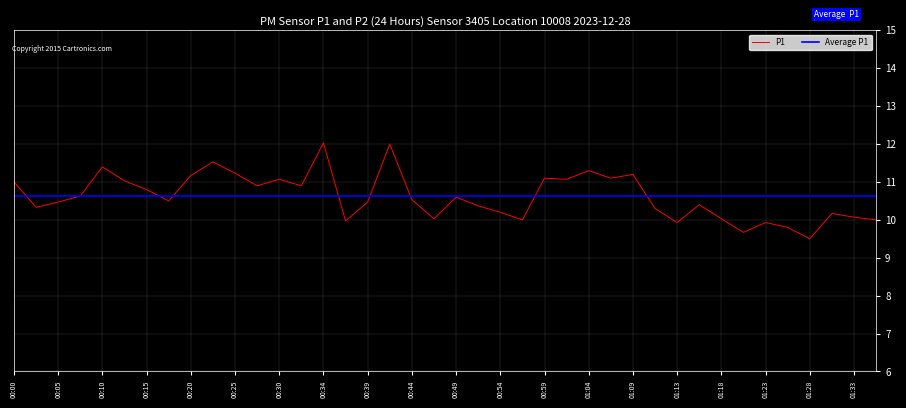

Reading left to right, transcribe all the data shown in this chart.

11.0	10.3	10.5	10.6	11.4	11.0	10.8	10.5	11.2	11.5	11.2	10.9	11.1	10.9	12.0	10.0	10.5	12.0	10.5	10.0	10.6	10.4	10.2	10.0	11.1	11.1	11.3	11.1	11.2	10.3	9.9	10.4	10.0	9.7	9.9	9.8	9.5	10.2	10.1	10.0